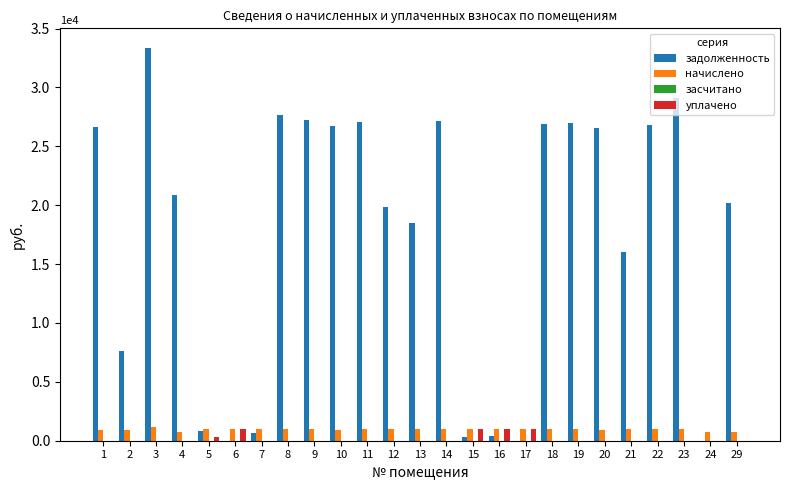

At which label is задолженность closest to 16675?

21